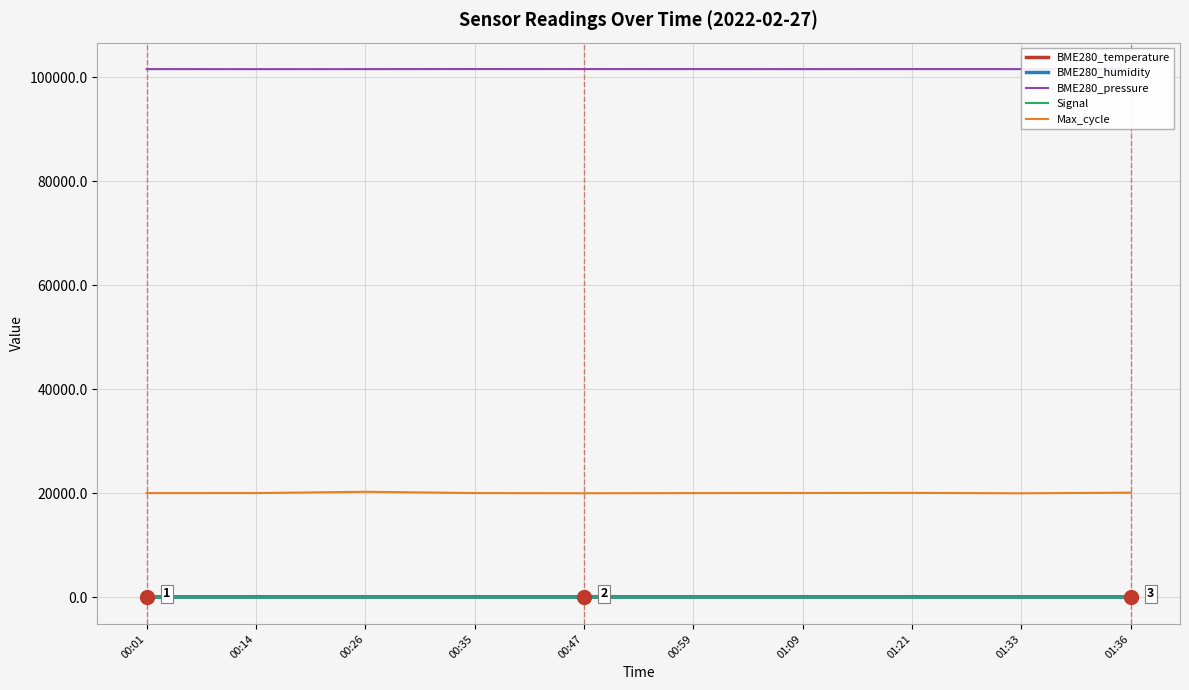

What is the minimum value for Signal?

-71.0